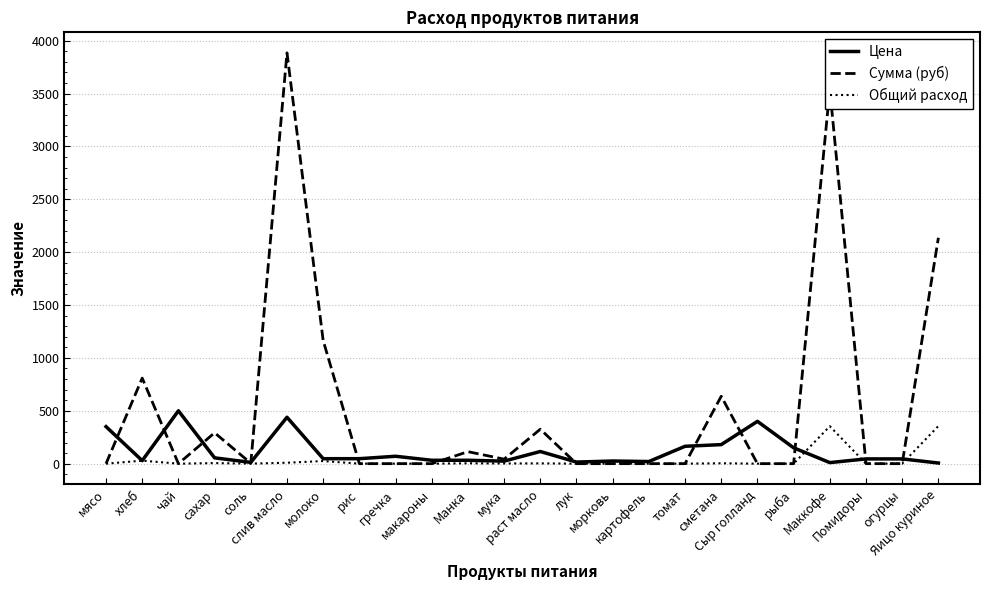

Which series has the largest range (max minus min)?

Сумма (руб)